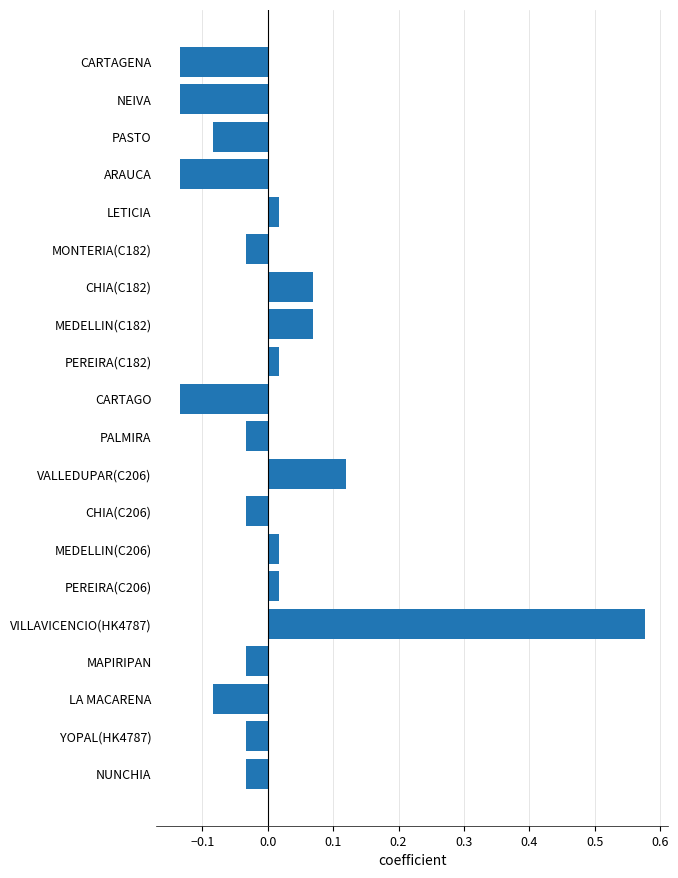

How many data points does each series have?

20